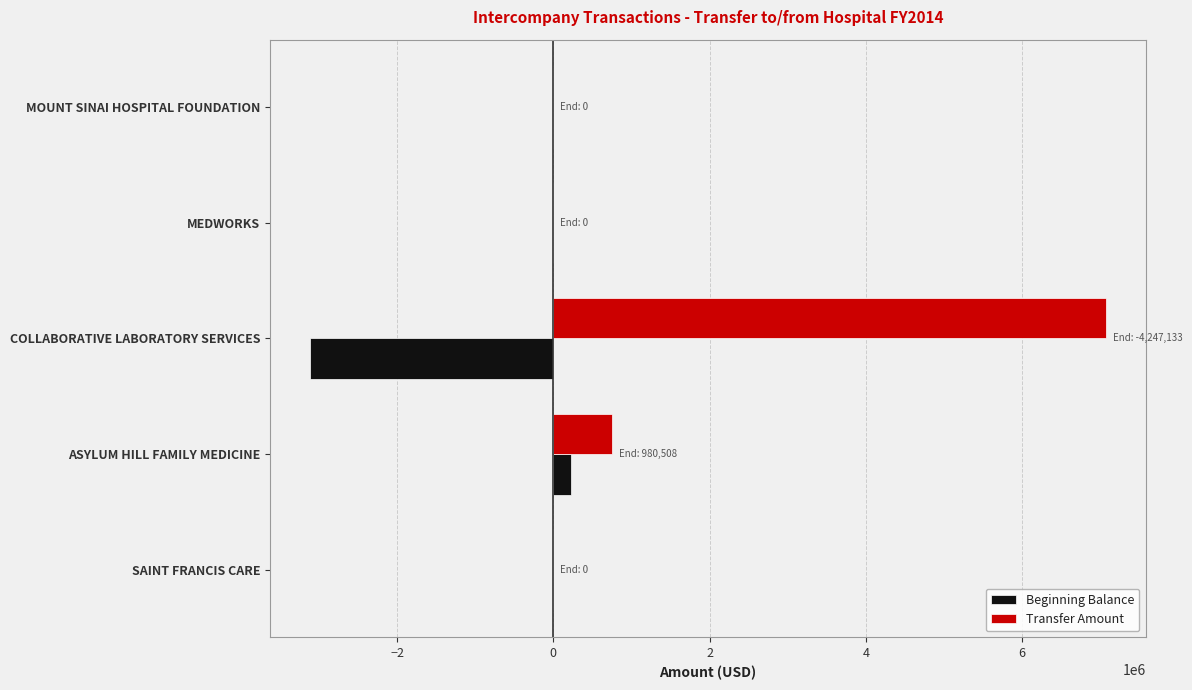

Read the Beginning Balance value at COLLABORATIVE LABORATORY SERVICES.

-3113931